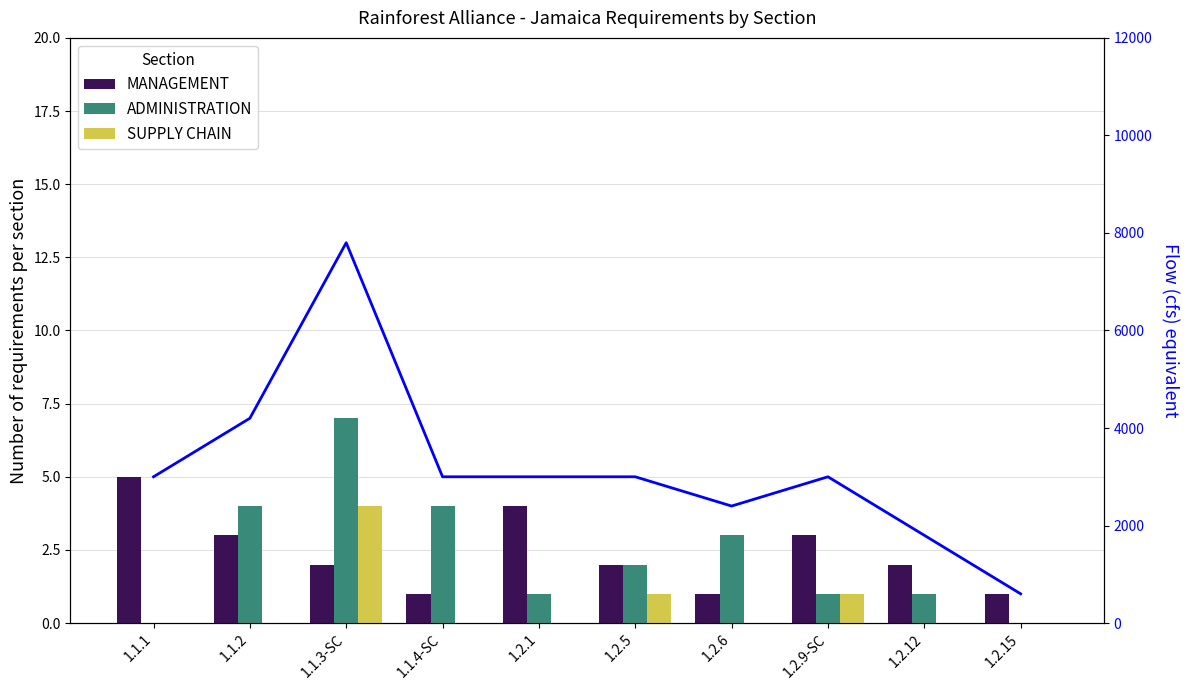

Which series has the largest total across all categories?

Total flow proxy